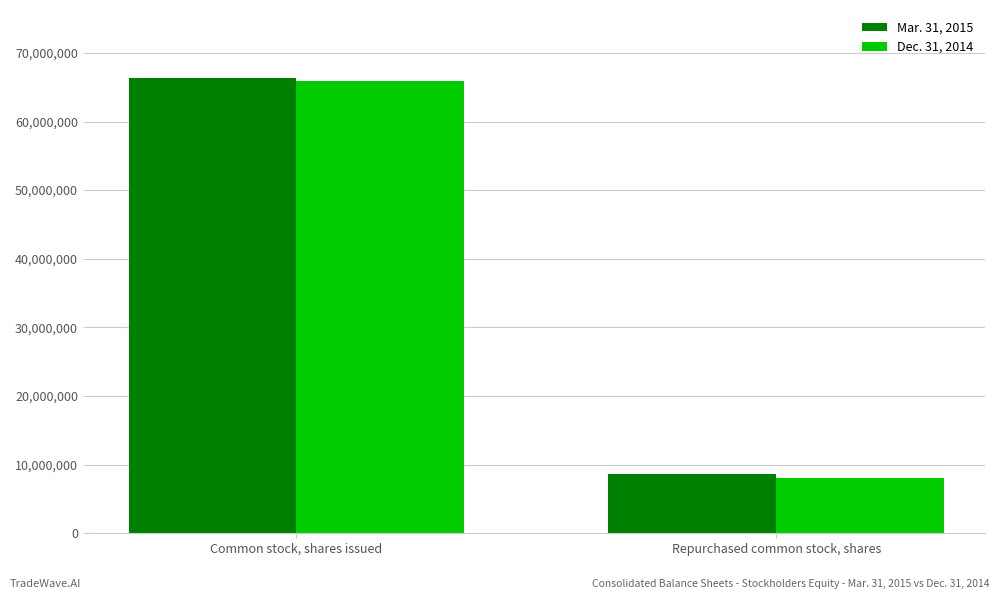

Which series has the widest spread of values?

Dec. 31, 2014